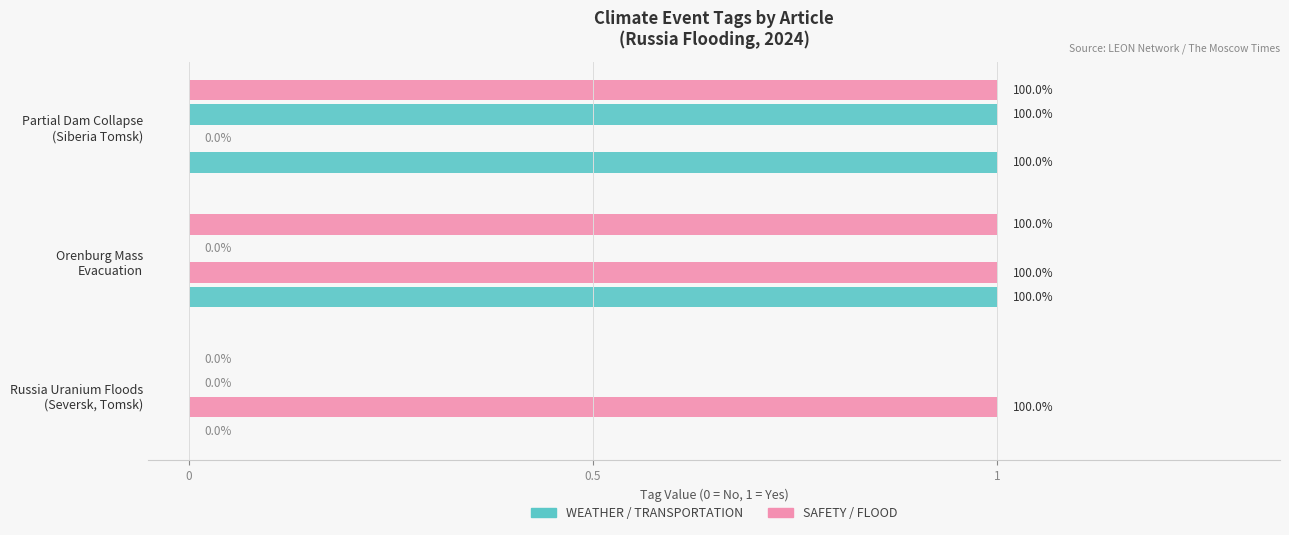

How many groups of bars are there?

3